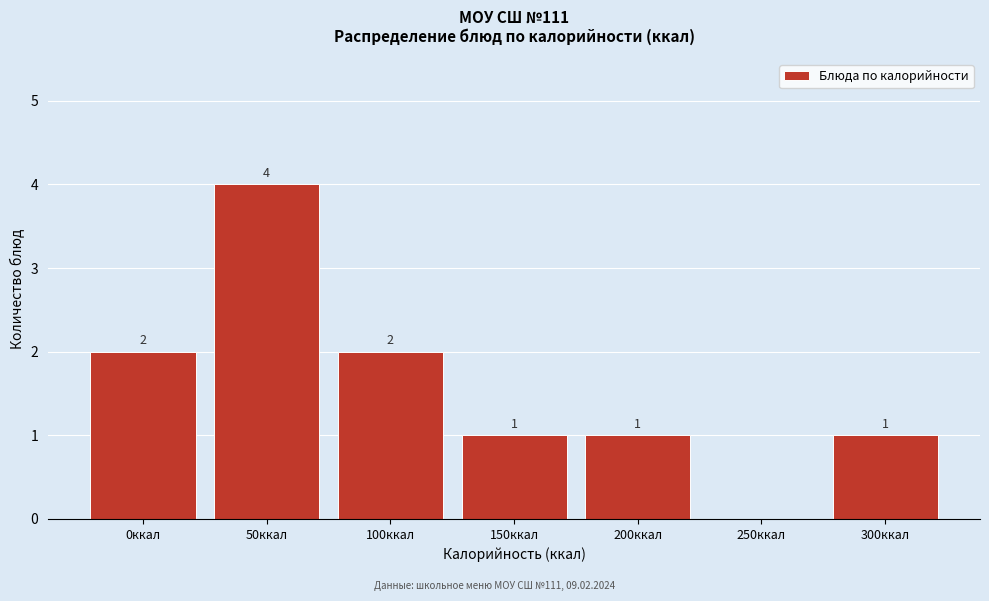

Reading left to right, what are all the values shown in this chart?

0ккал=2	50ккал=4	100ккал=2	150ккал=1	200ккал=1	250ккал=0	300ккал=1